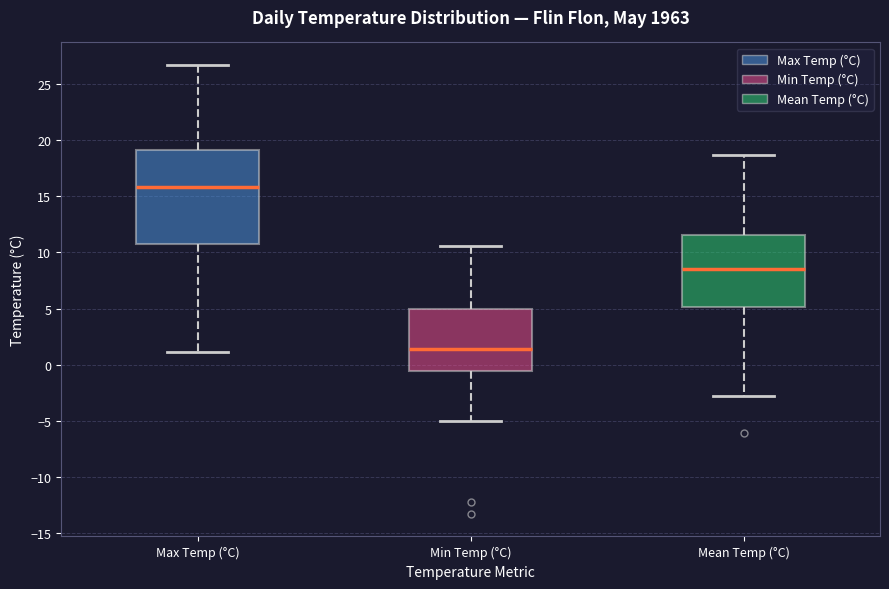

Which box has the lowest median line?

Min Temp (°C)